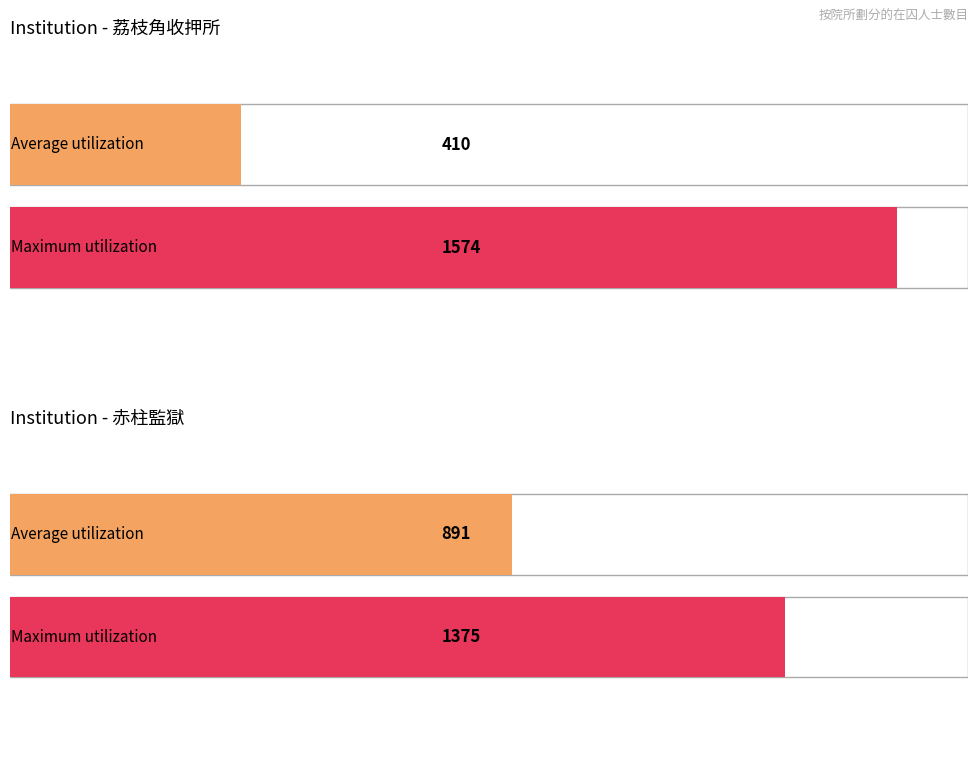

Are the bars grouped side by side (vs. stacked)?

Yes